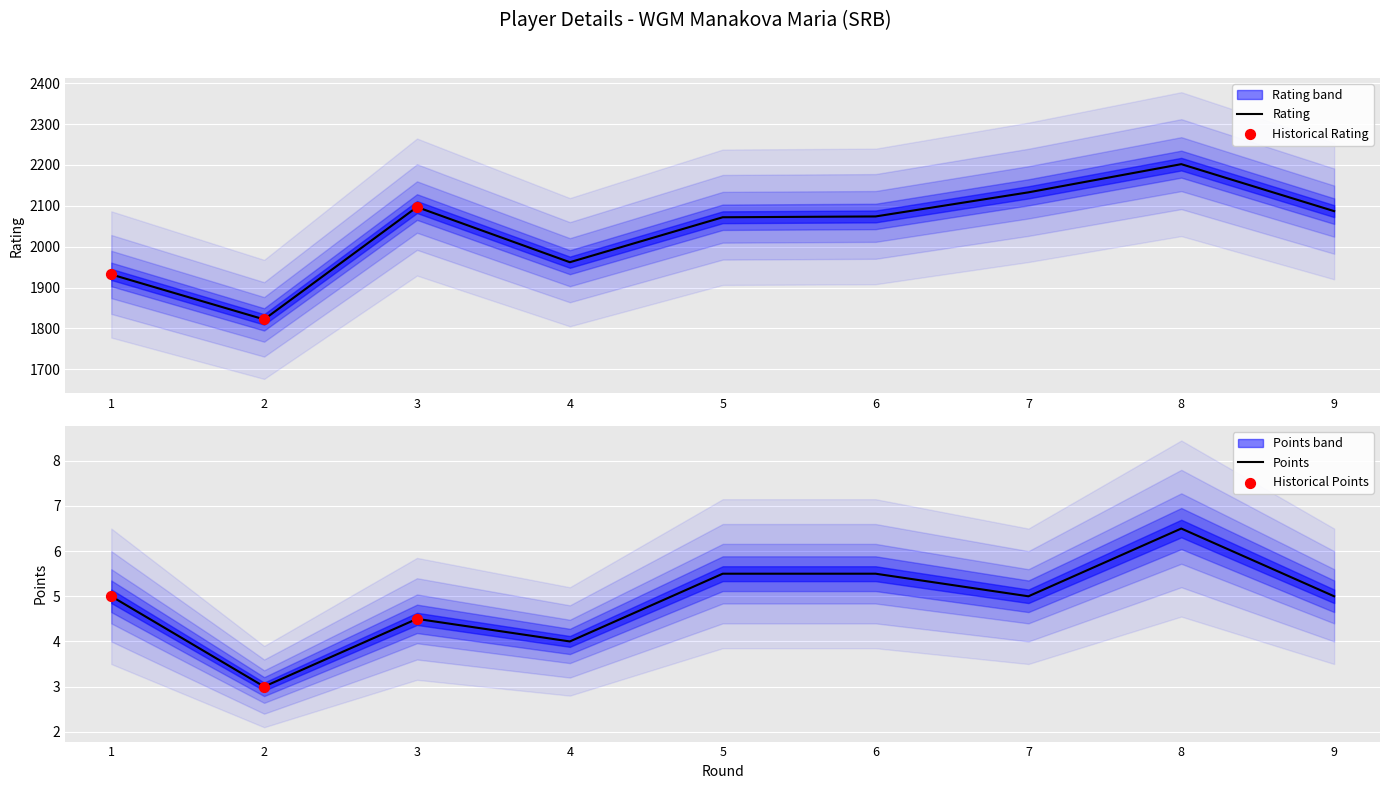

The value of Rating at 1 is 464. True or false?

False